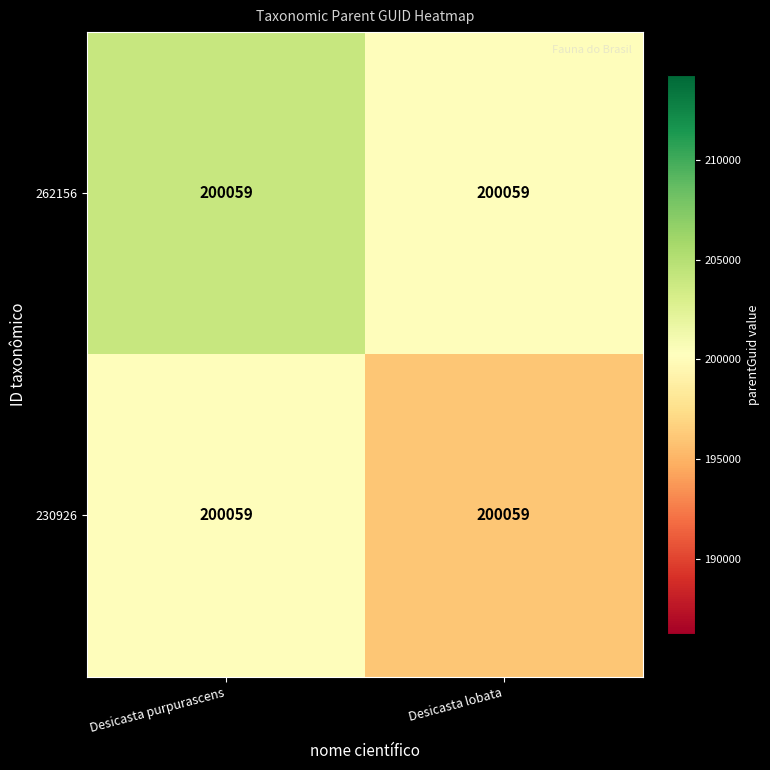

Reading right to left, list all the values displayed in this chart.

262156: Desicasta lobata=200059.0	Desicasta purpurascens=200059.0
230926: Desicasta lobata=200059.0	Desicasta purpurascens=200059.0